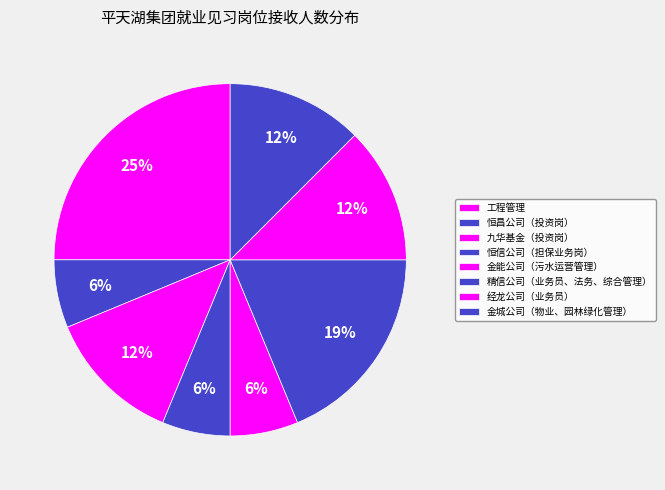

To the nearest percent, what is the combined percentage of 经龙公司（业务员） and 工程管理?

38%